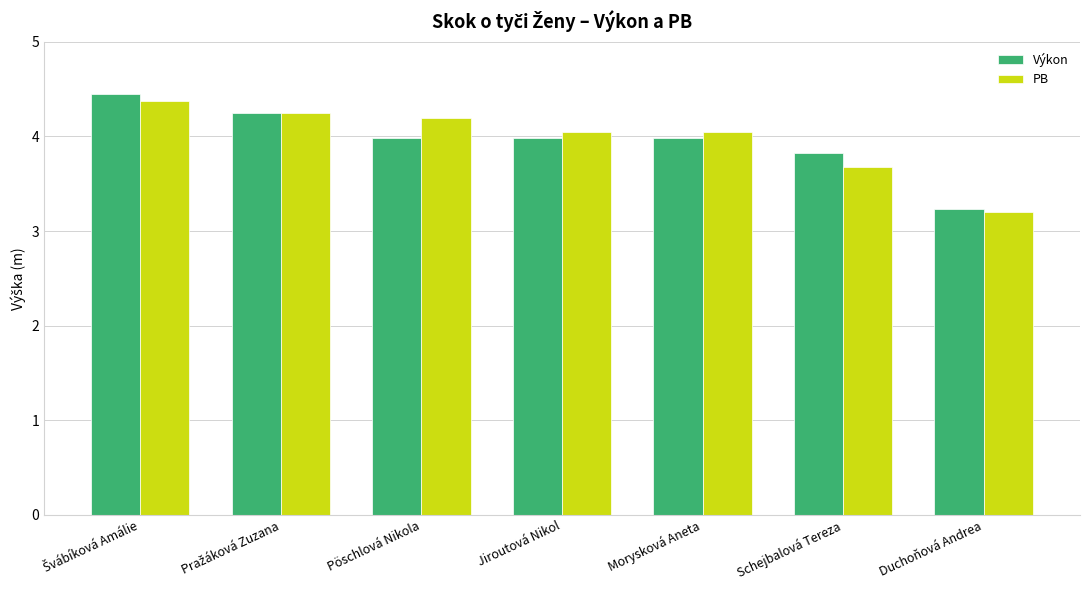

At which category does the chart reach its minimum across all series?

Duchoňová Andrea